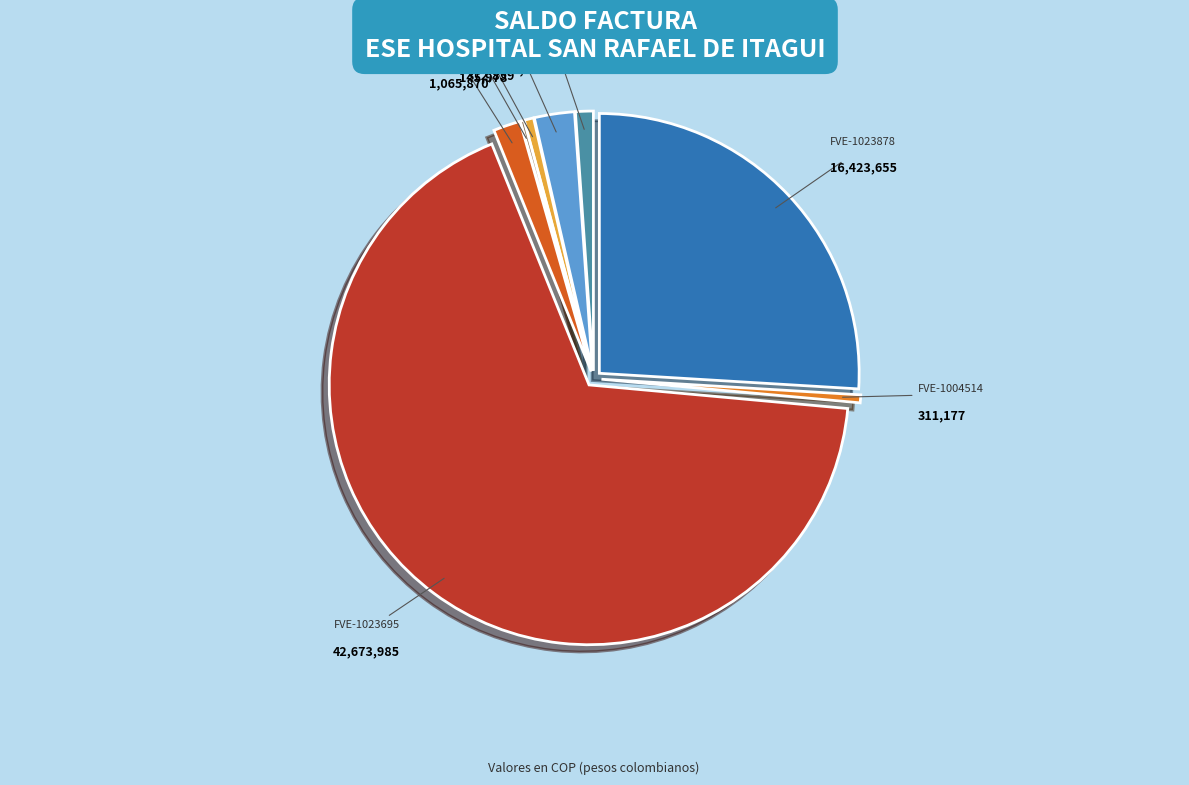

What is the largest slice in the pie chart?

FVE-1023695